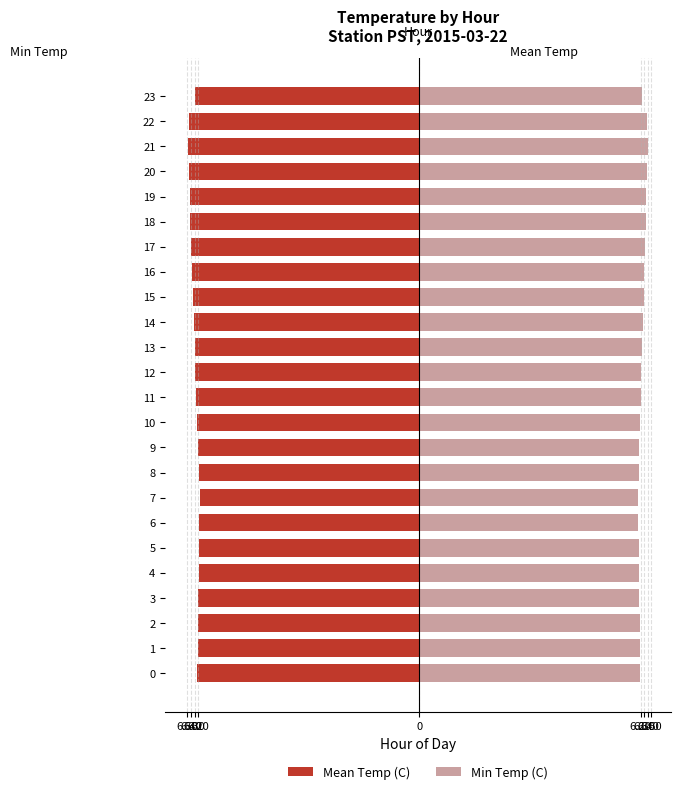

Rank the series by their average value, from lowest to highest.

Mean Temp (C), Min Temp (C)